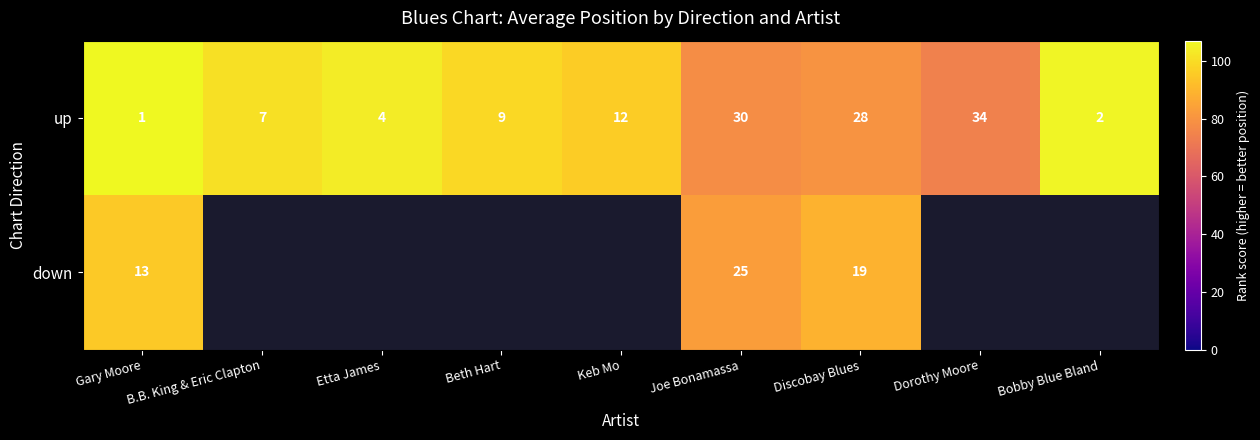

What is the spread (max minus min) of values at Discobay Blues?

9